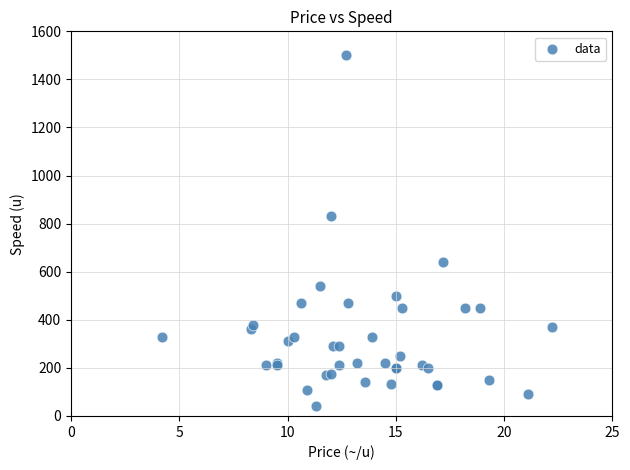

What Y value in the scatter plot is closest to 770?

830